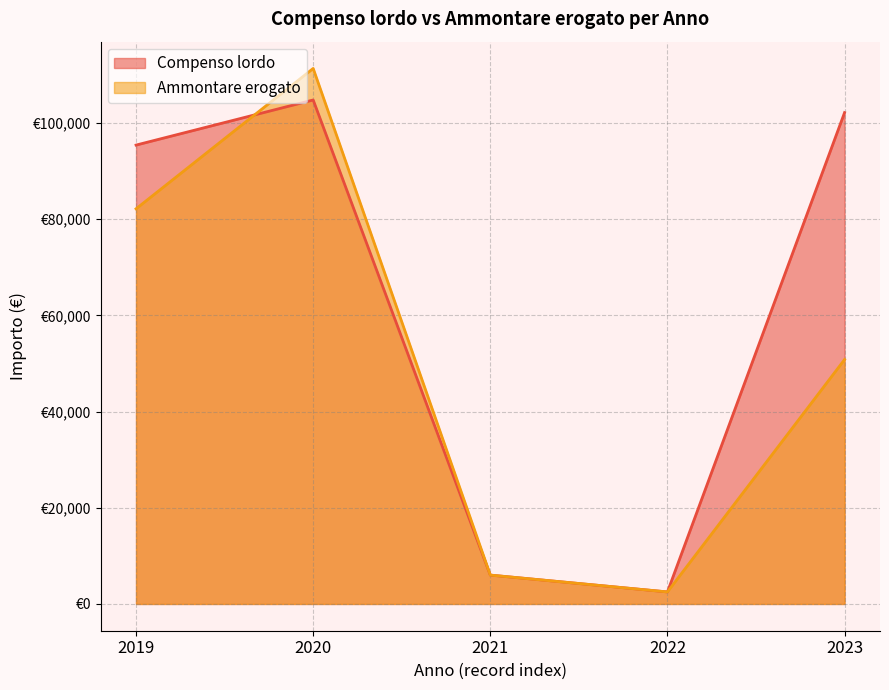

Which has a higher value, 2019 or 2021?

2019